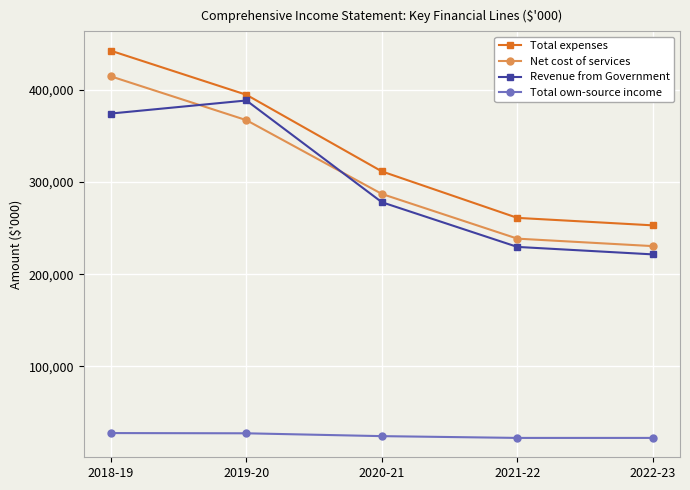

How many lines are shown in the chart?

4